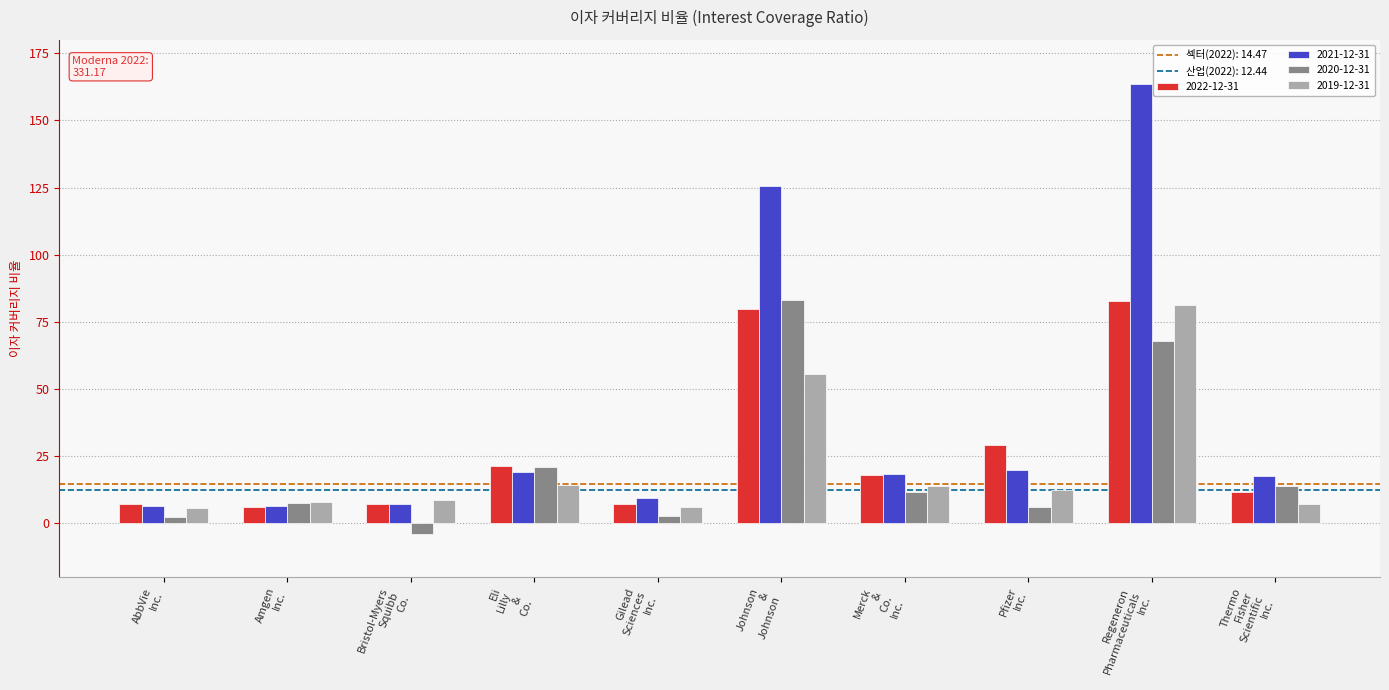

What is the value of the 2019-12-31 bar at the 5th from the left?

6.2